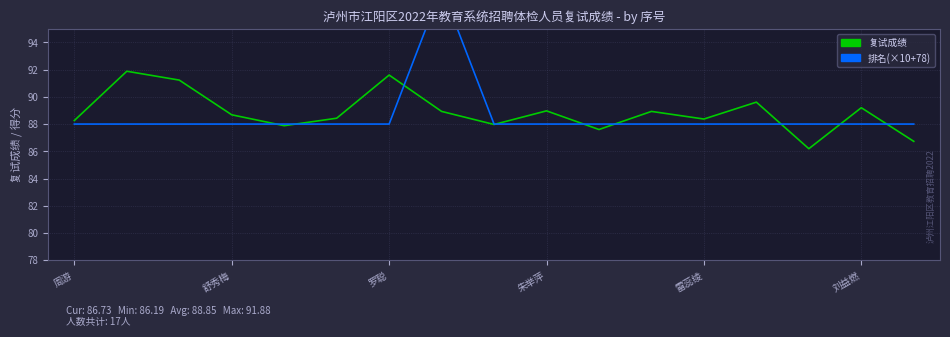

Which series has the largest total across all categories?

复试成绩